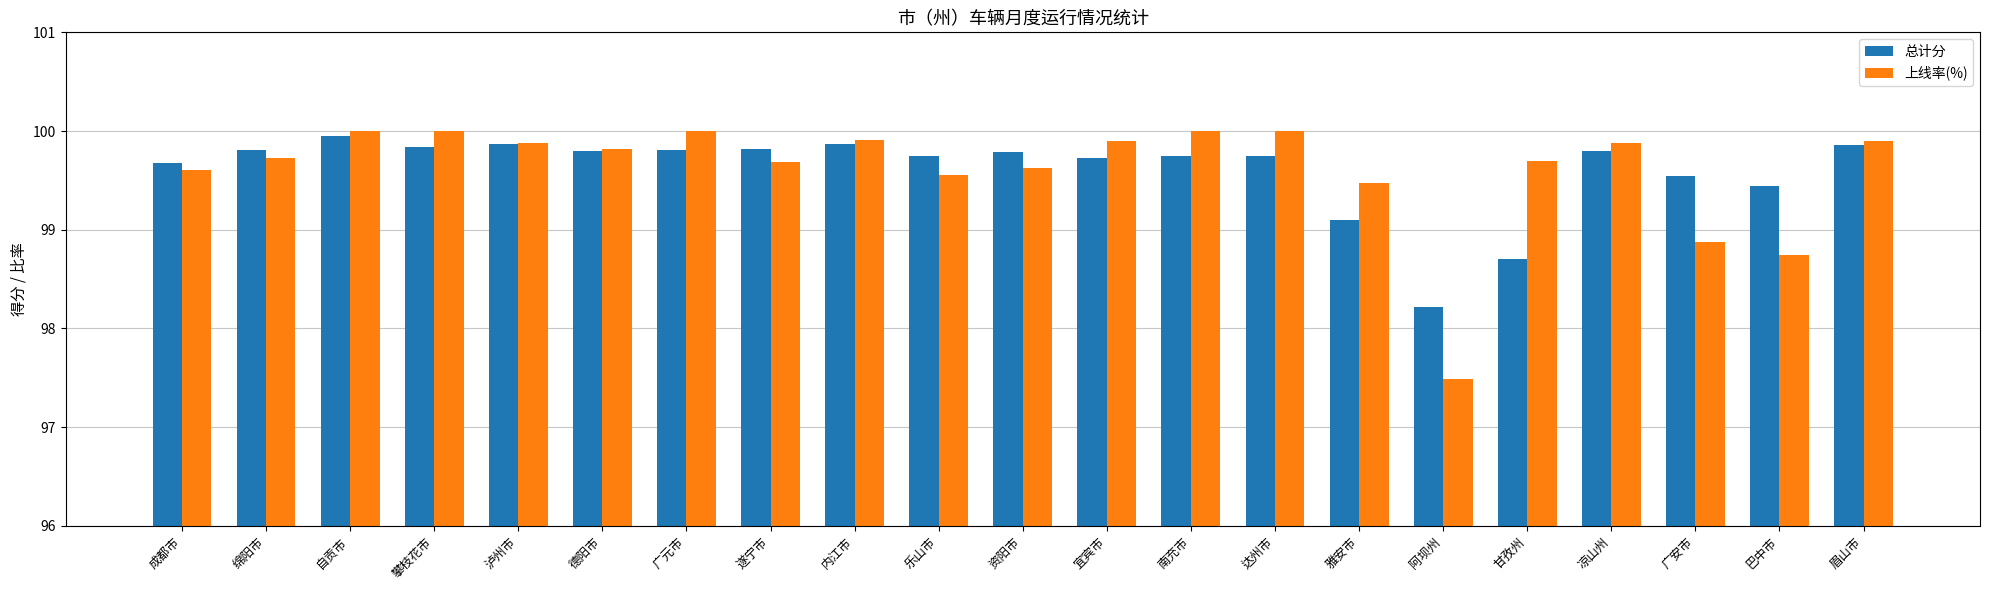

Between 德阳市 and 巴中市, which series saw the biggest shift?

上线率(%)